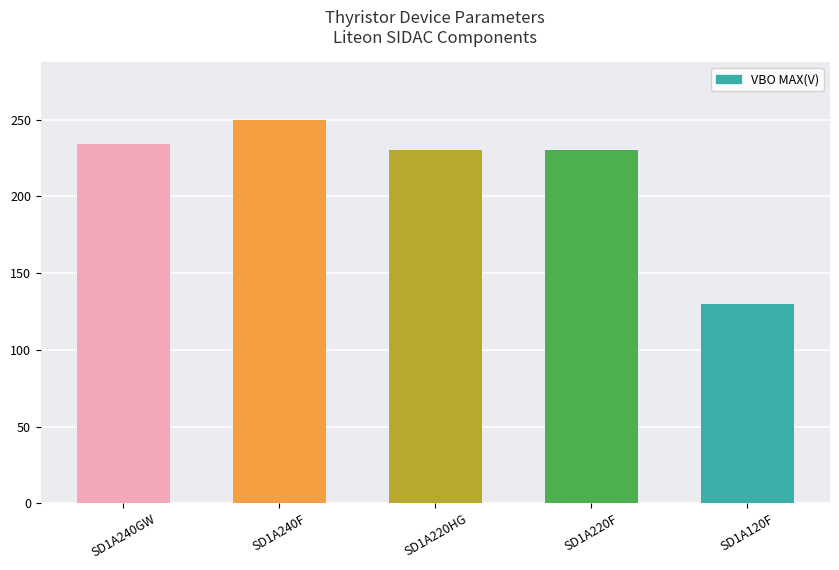

What is the maximum value shown in the chart?

250